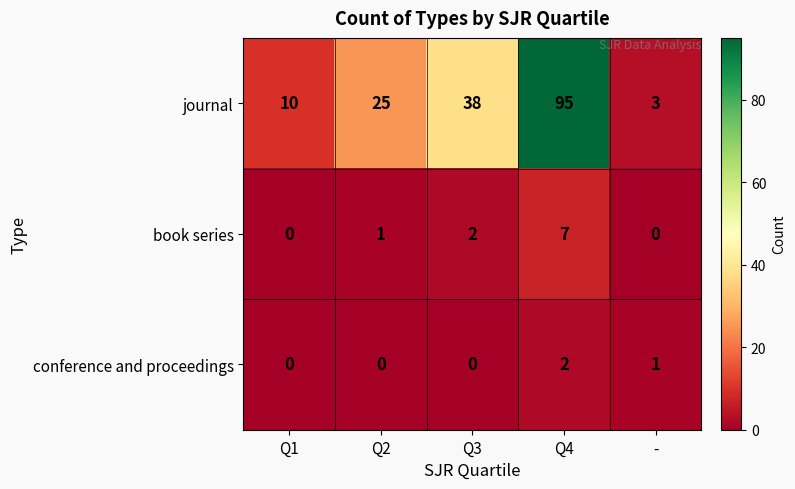

What is the maximum value shown in the chart?

95